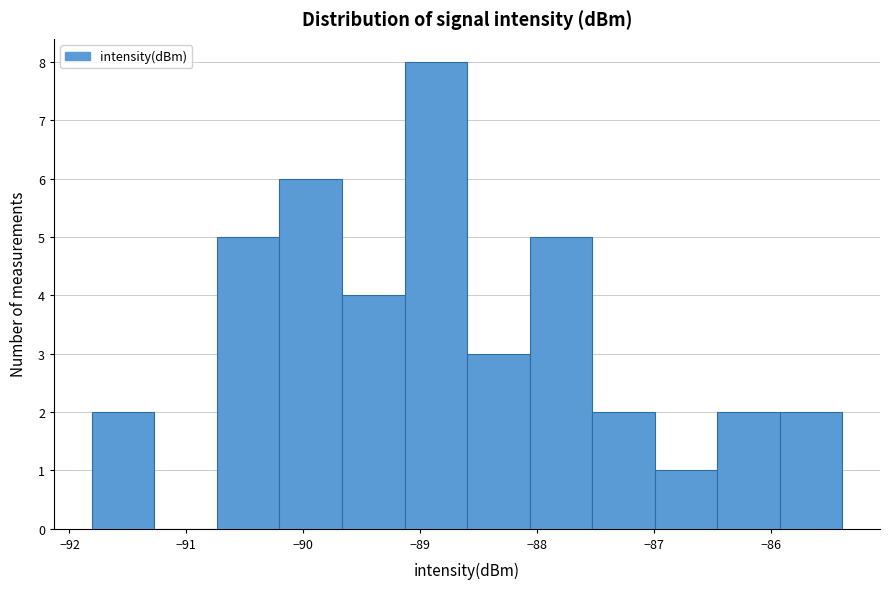

Reading left to right, list every bar in this chart as the range it spans on the x-axis followed by its height. Neither the bar edges nor the heights are printed on the chart, so give them approximately, as read against the axes.

-91.8 to -91.3: 2
-91.3 to -90.7: 0
-90.7 to -90.2: 5
-90.2 to -89.7: 6
-89.7 to -89.1: 4
-89.1 to -88.6: 8
-88.6 to -88.1: 3
-88.1 to -87.5: 5
-87.5 to -87.0: 2
-87.0 to -86.5: 1
-86.5 to -85.9: 2
-85.9 to -85.4: 2